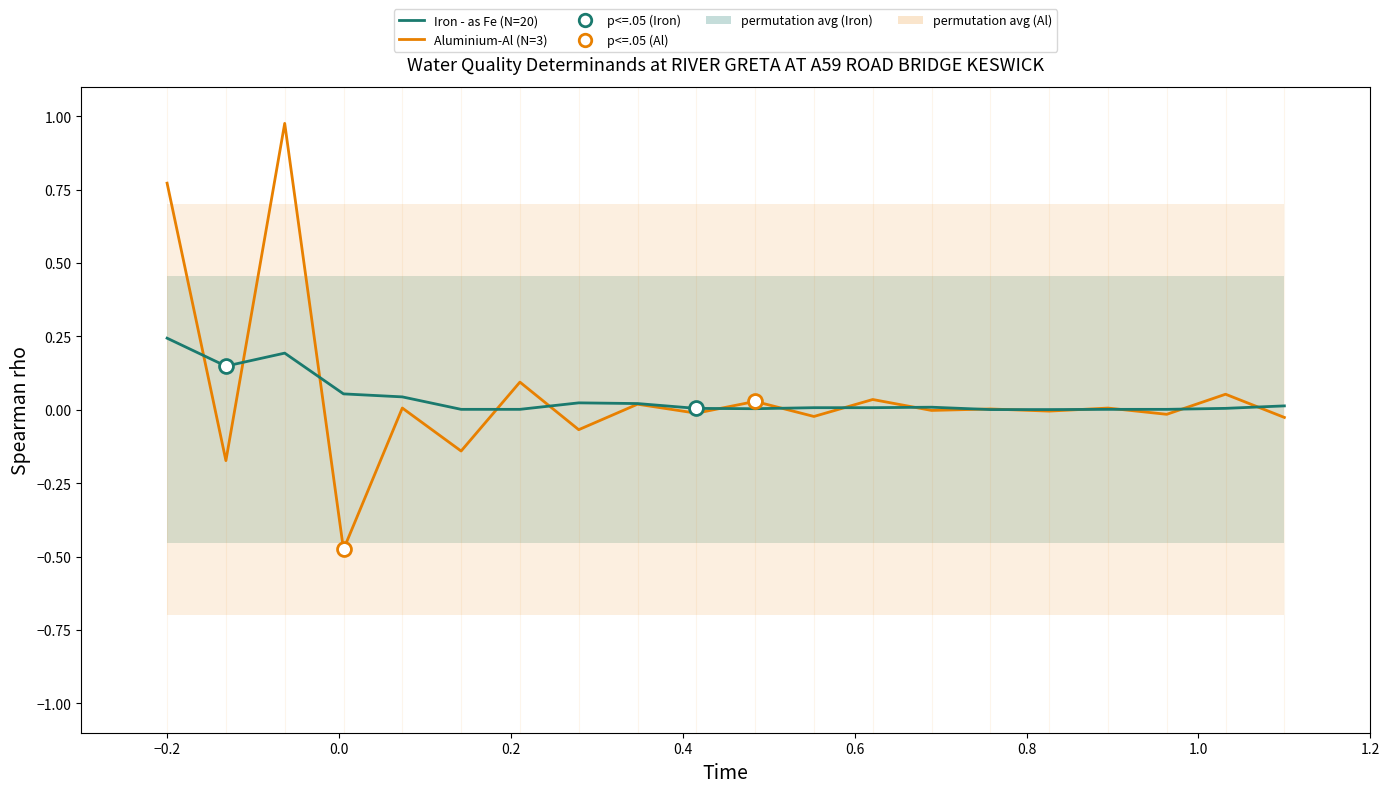

How many times do Aluminium-Al (N=3) and Iron - as Fe (N=20) cross each other?

15